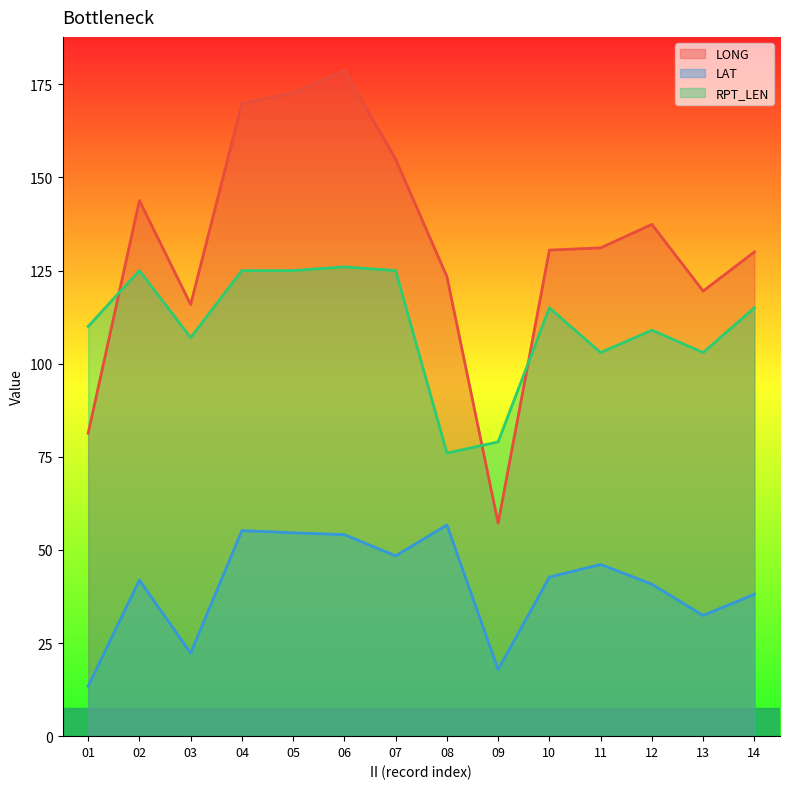

At 13, list the series in order from smallest to largest.

LAT, RPT_LEN, LONG